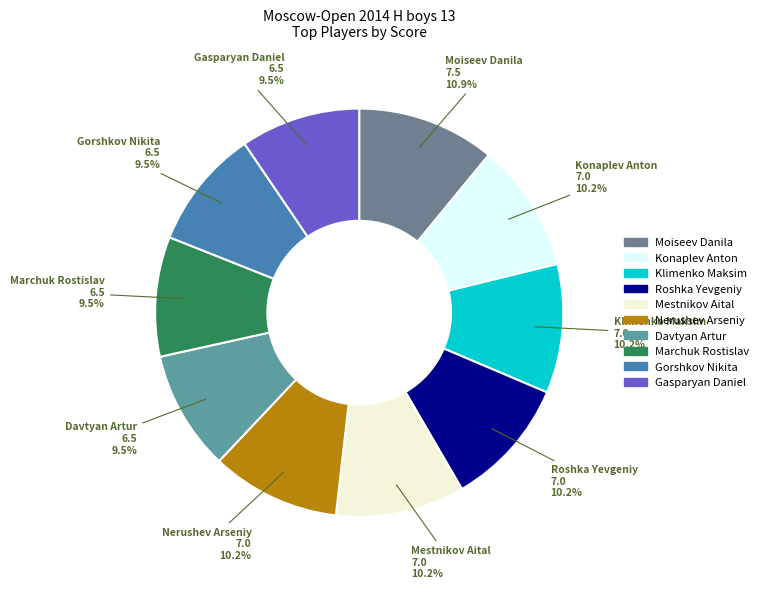

True or false: Konaplev Anton accounts for 23% of the total.

False